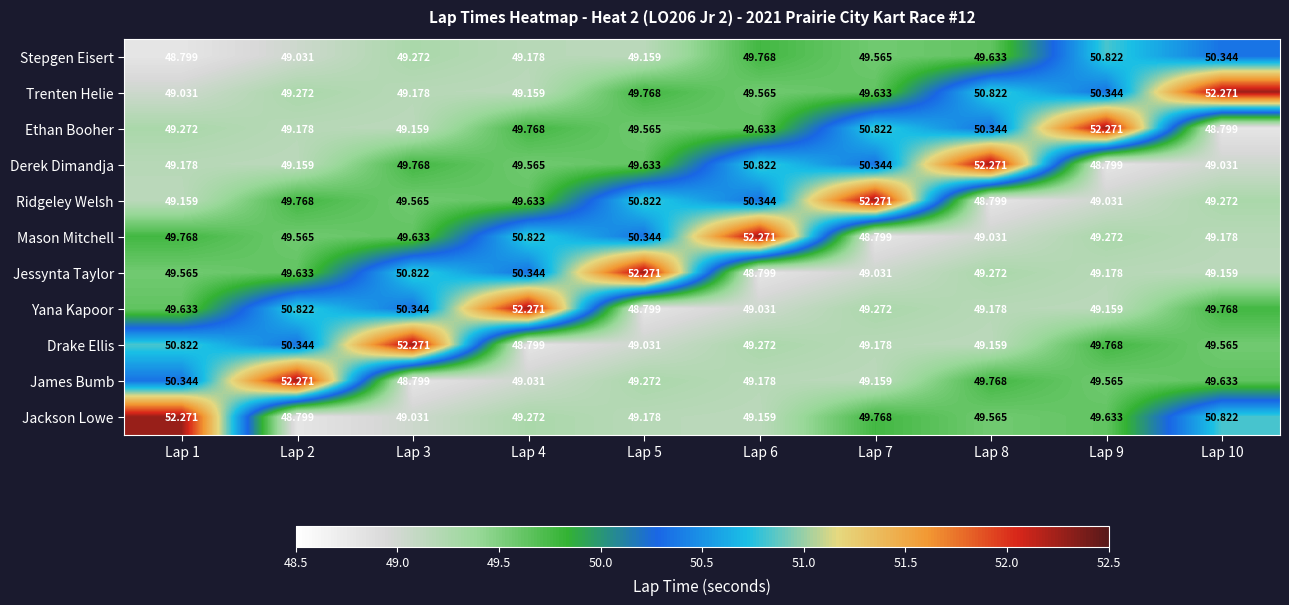

Which series has the largest total across all categories?

Trenten Helie